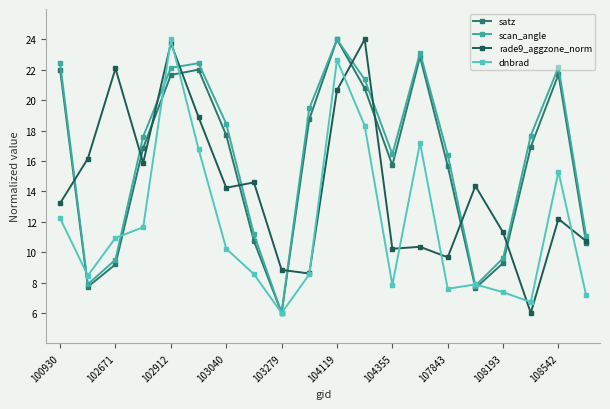

What are all the series names shown in the legend?

satz, scan_angle, rade9_aggzone_norm, dnbrad